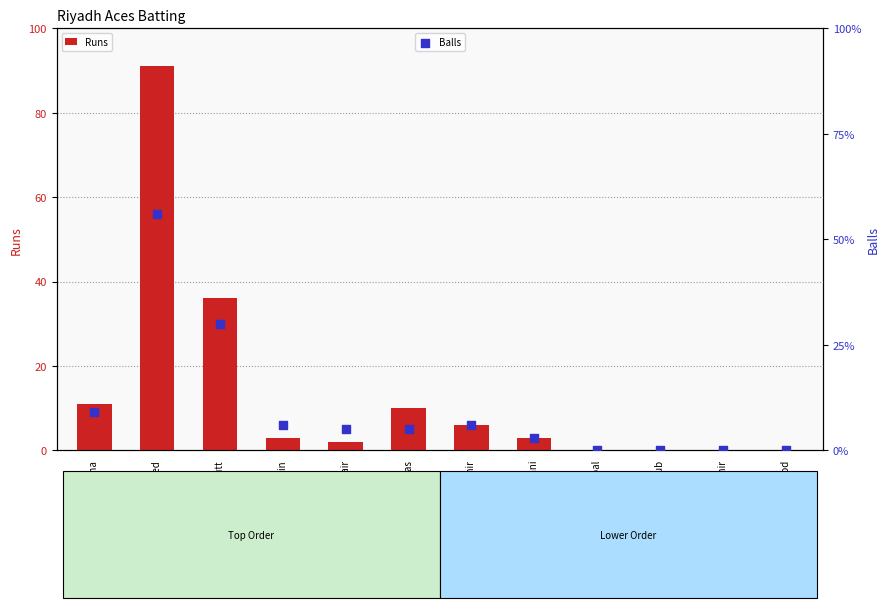

Which series has the largest total across all categories?

Runs